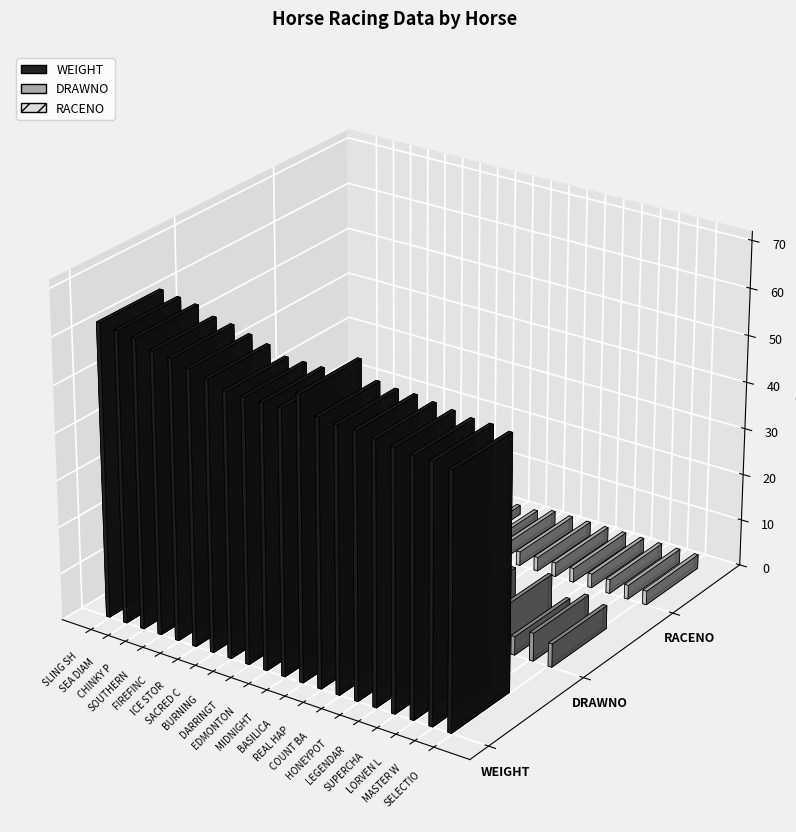

What is the label of the 10th bar from the right?

MIDNIGHT BLUE